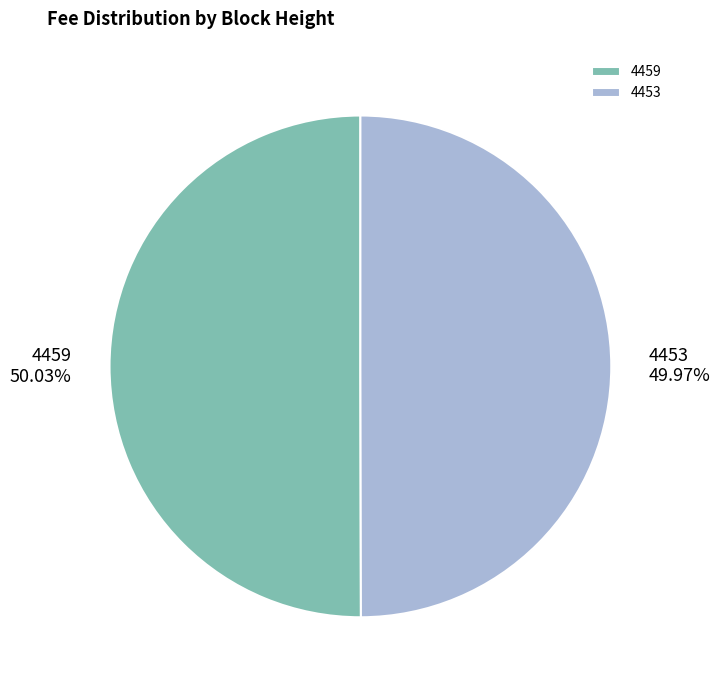

To the nearest percent, what portion does 4453 represent?

50%